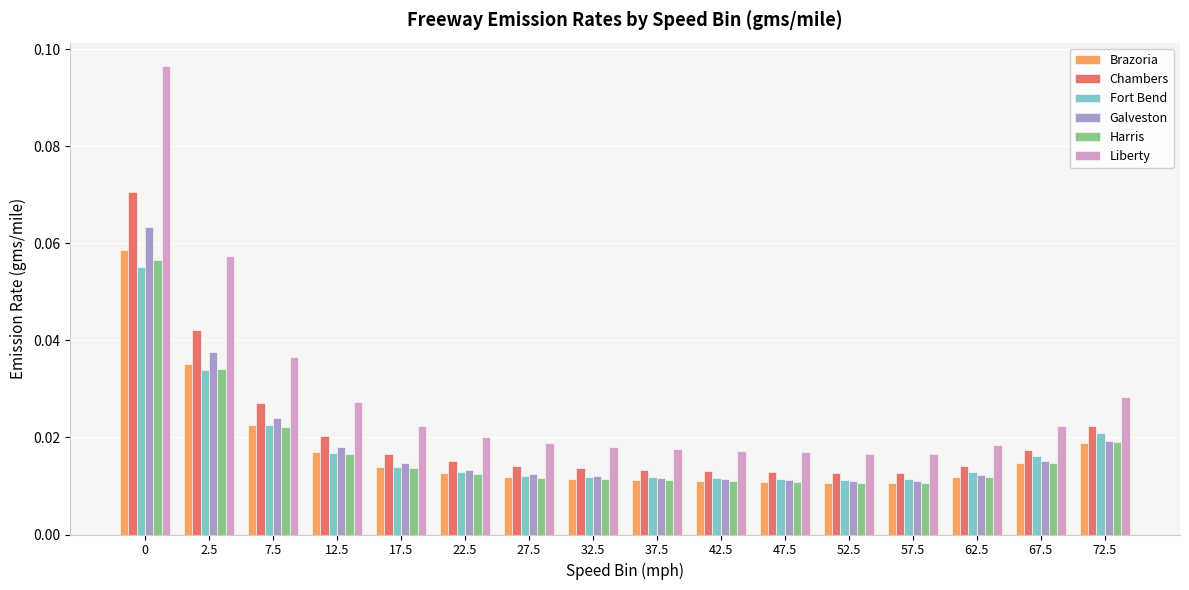

What is the sum of all Galveston values?

0.3